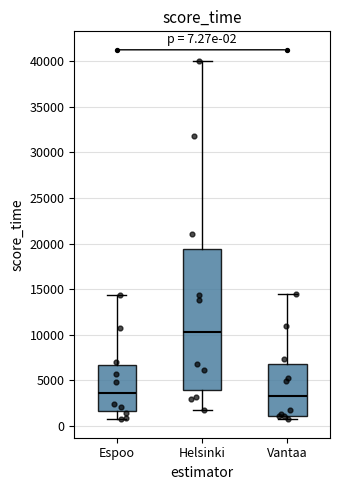

Comparing the boxes themselves (not the whiskers), which one is the tallest?

Helsinki